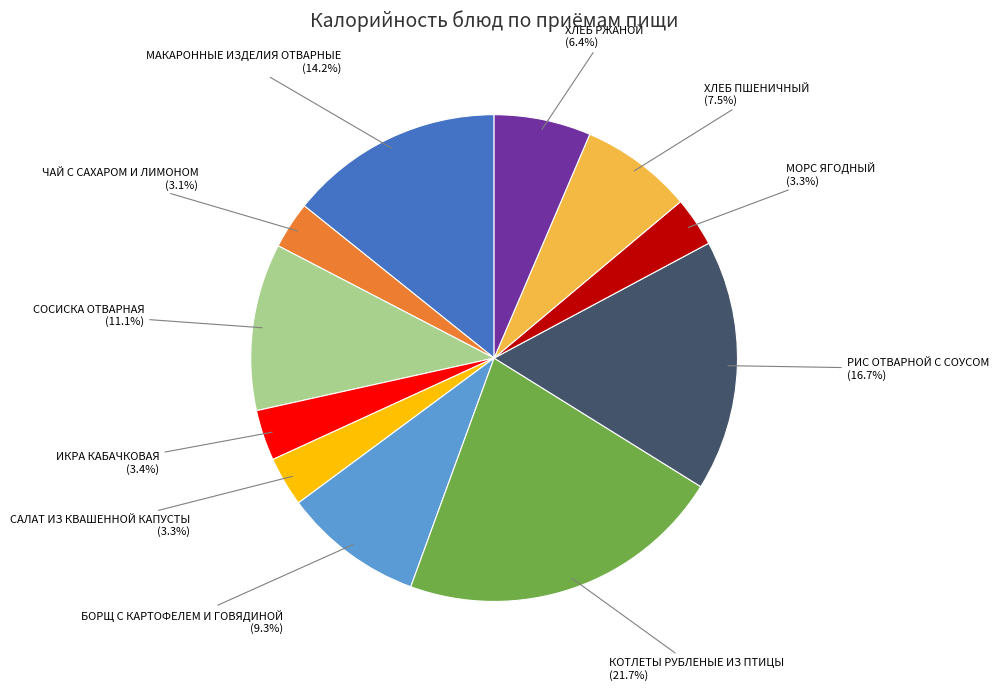

Which has a higher value, ХЛЕБ РЖАНОЙ or САЛАТ ИЗ КВАШЕННОЙ КАПУСТЫ?

ХЛЕБ РЖАНОЙ